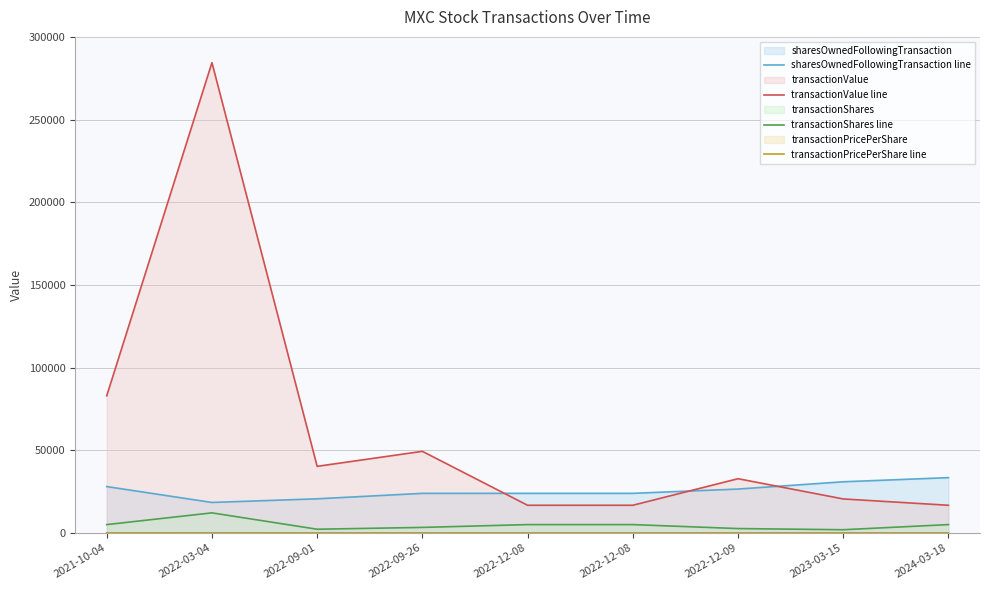

Does the chart have visible grid lines?

Yes